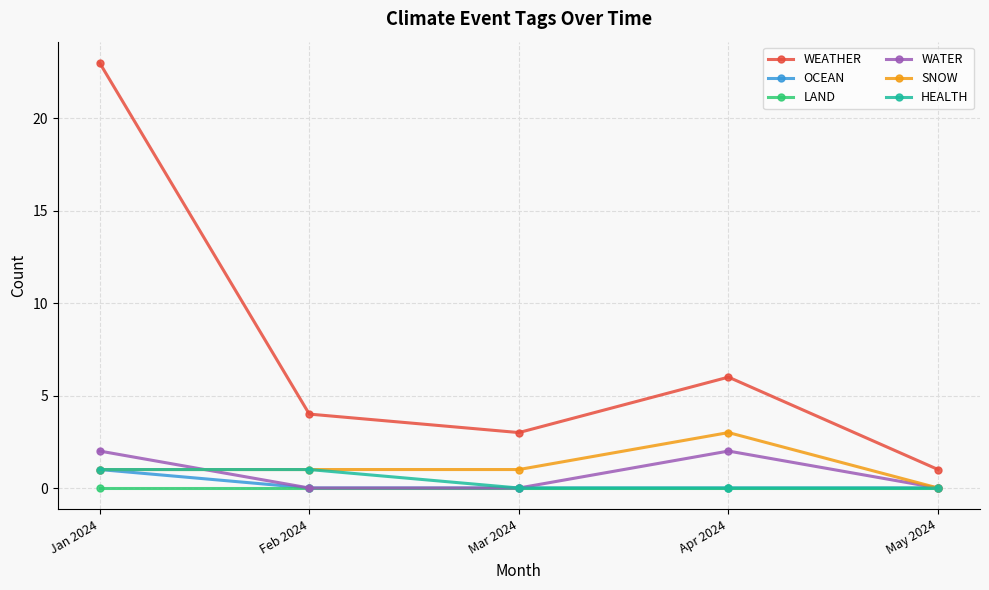

What is the value of the WEATHER point at the 3rd from the left?

3